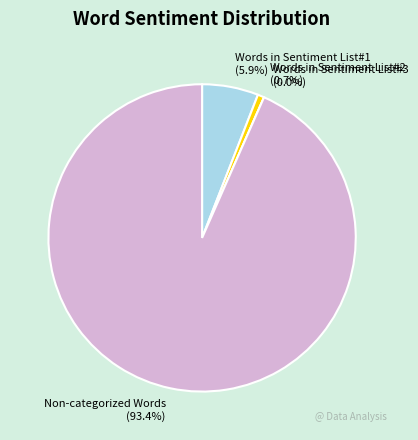

What percentage do Non-categorized Words and Words in Sentiment List#2 together represent?

94.1%